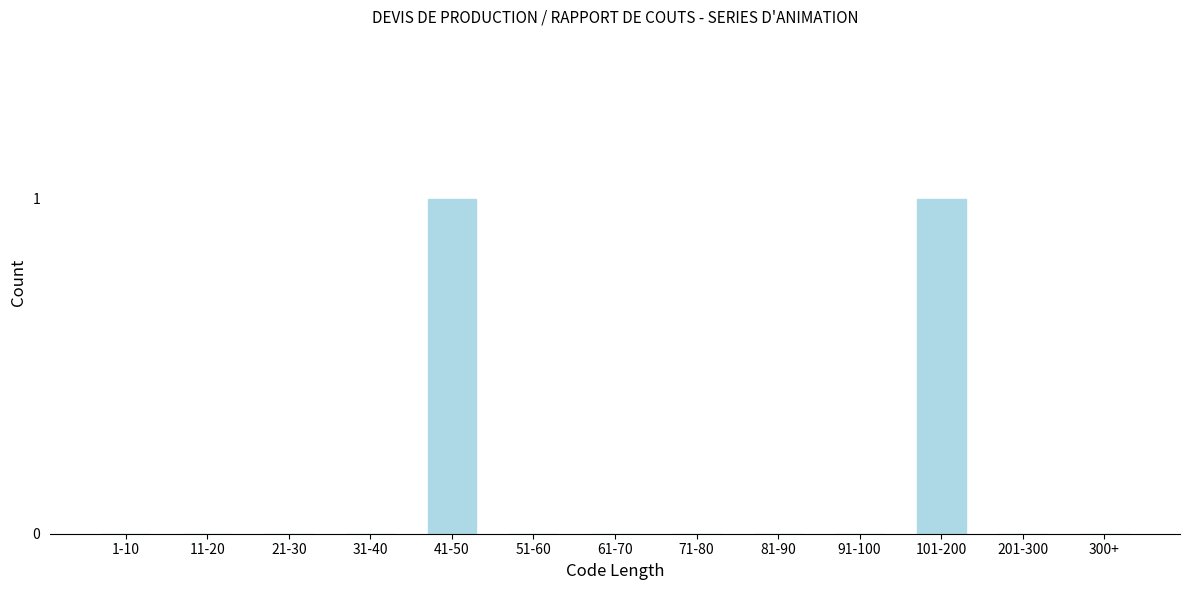

Reading left to right, extract all data points from this chart.

1-10=0	11-20=0	21-30=0	31-40=0	41-50=1	51-60=0	61-70=0	71-80=0	81-90=0	91-100=0	101-200=1	201-300=0	300+=0